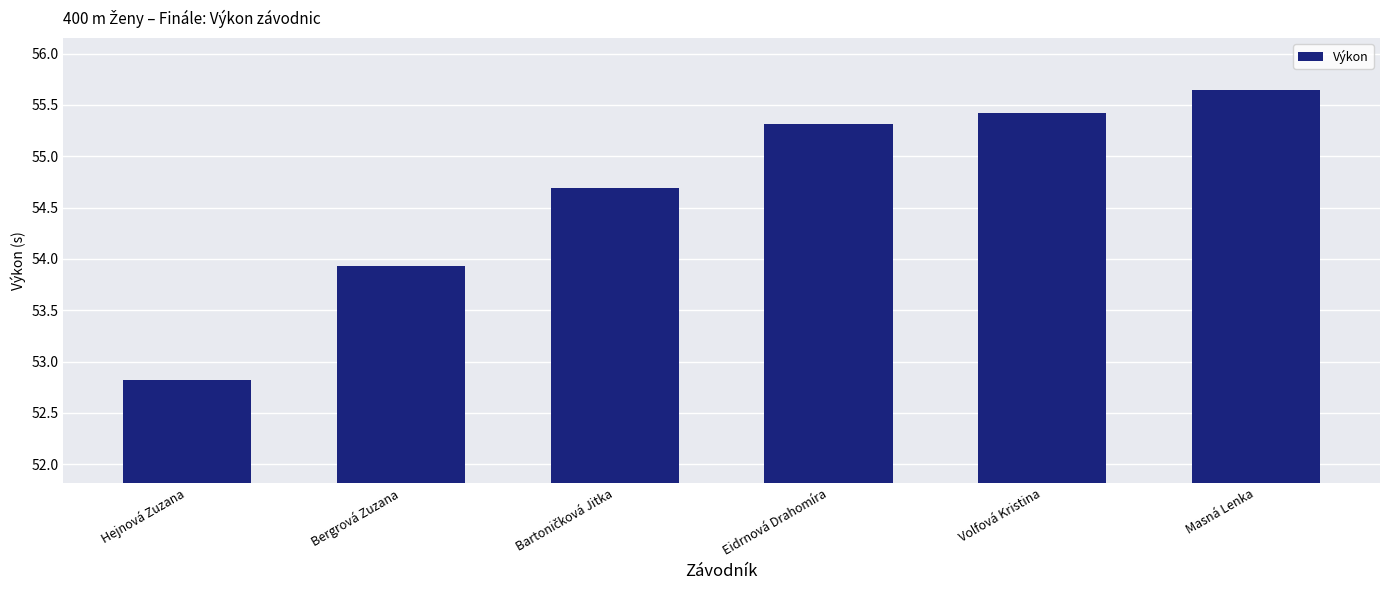

Approximately how many times larger is the value at Masná Lenka compared to Hejnová Zuzana?

1.1